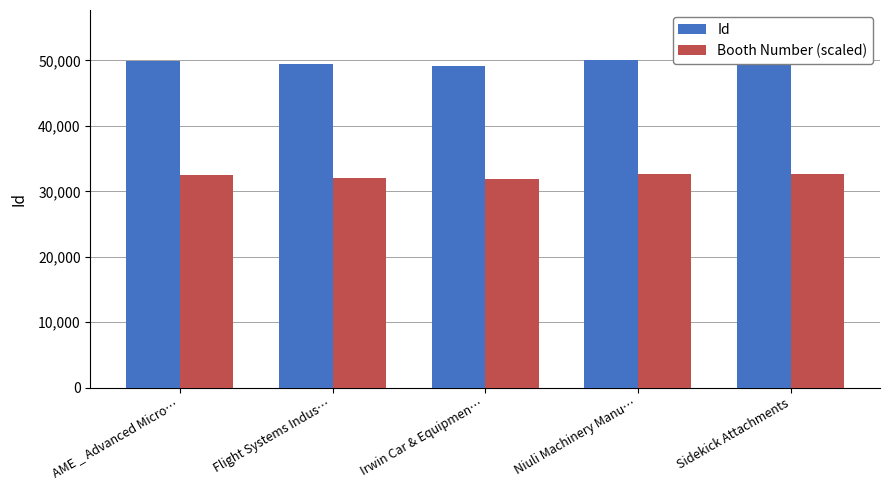

Does the chart contain any negative values?

No